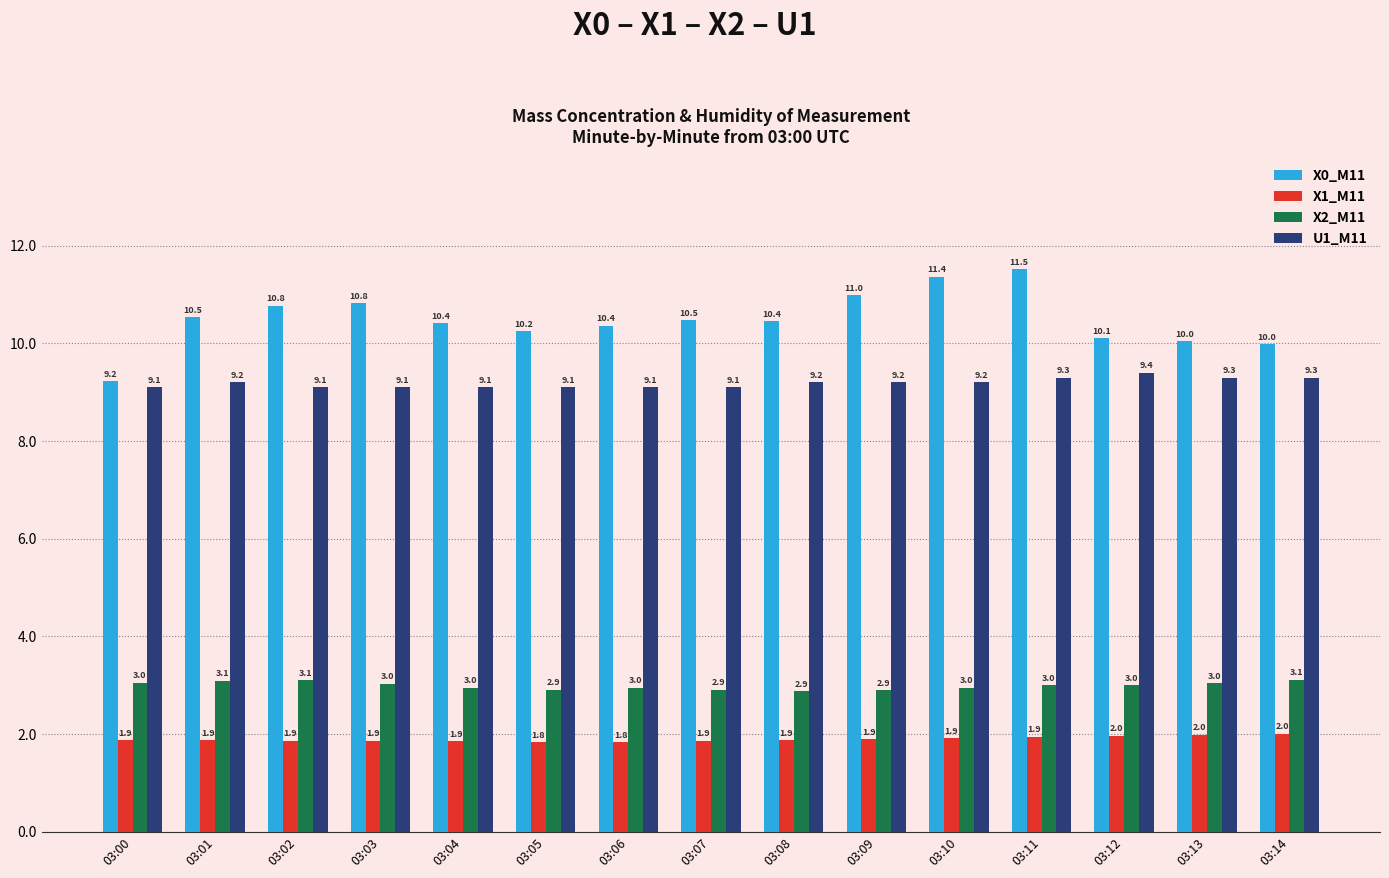

What is the total value across all series at 03:05?

24.1